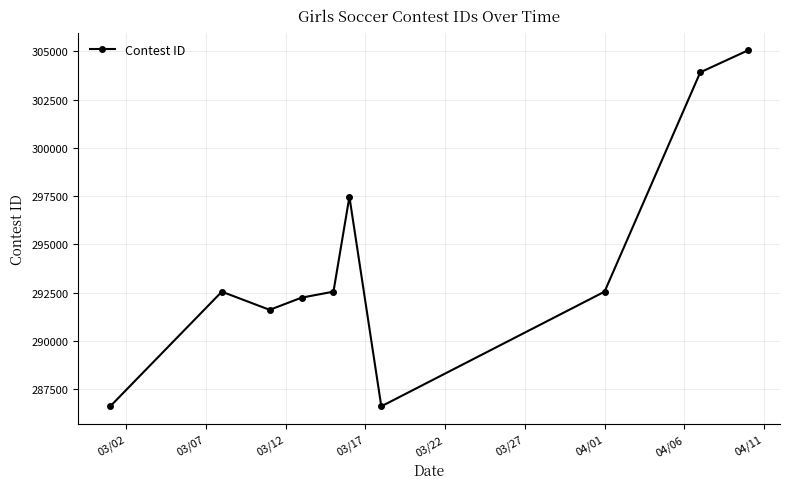

True or false: there are more than 1 points higher than both neighbors.

True